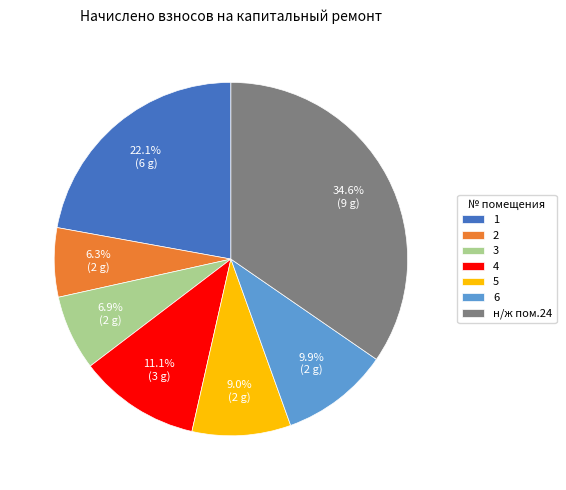

What percentage is the 2 slice, to the nearest percent?

6%